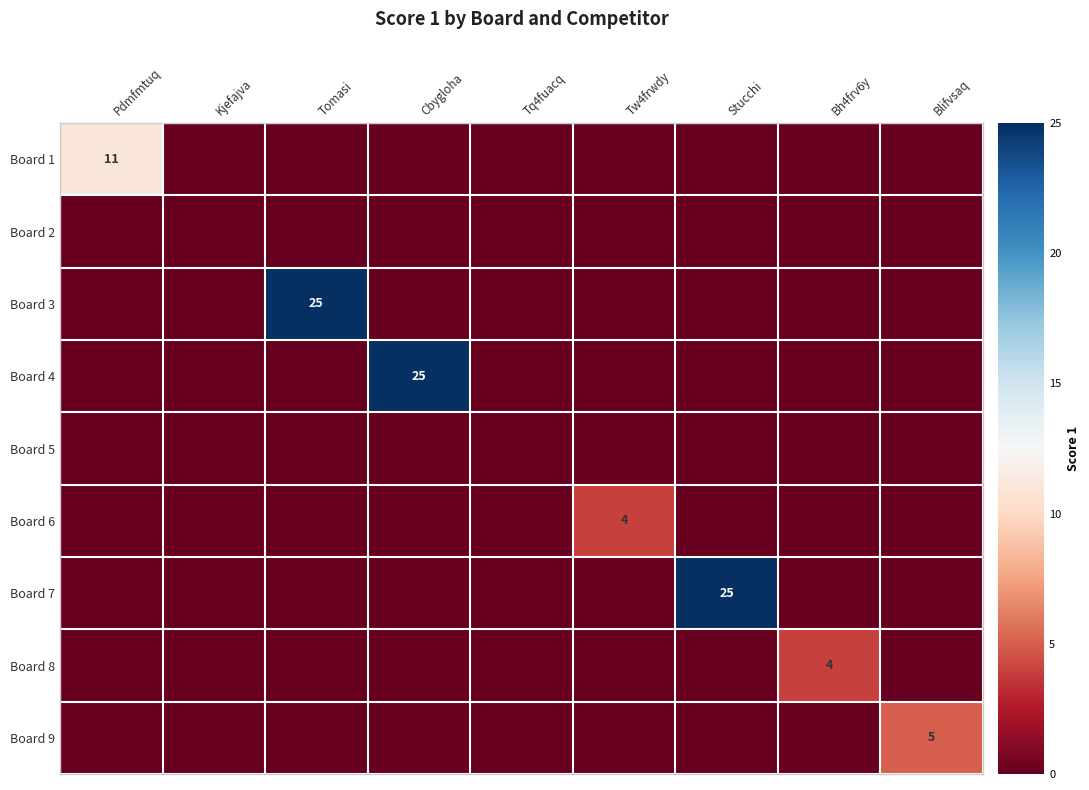

Which category has the highest value in the Board 2 series?

Pdmfmtuq